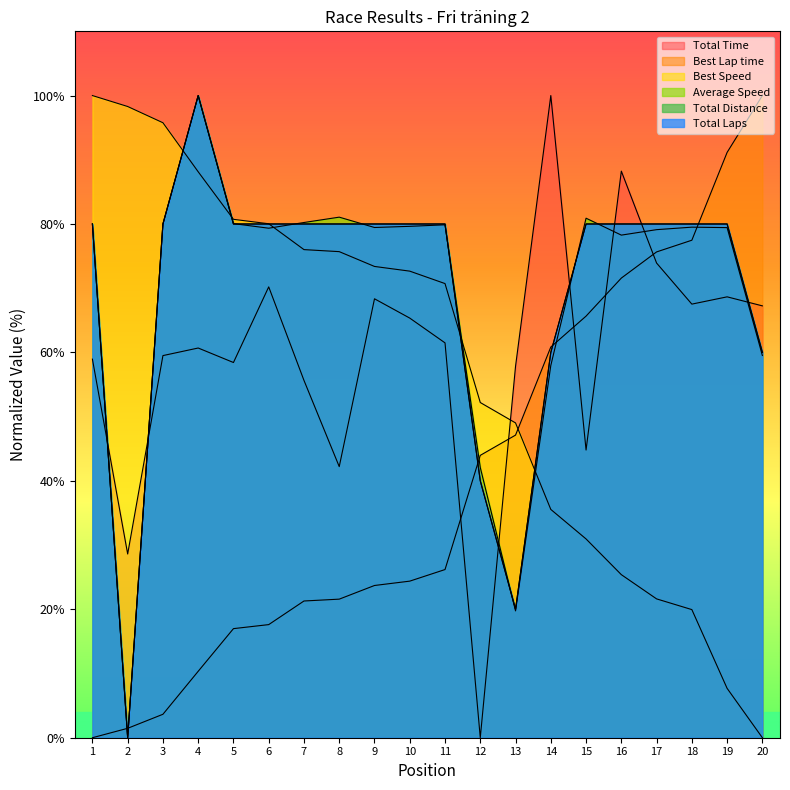

The Best Speed series shows 46.5 at 9. True or false?

False